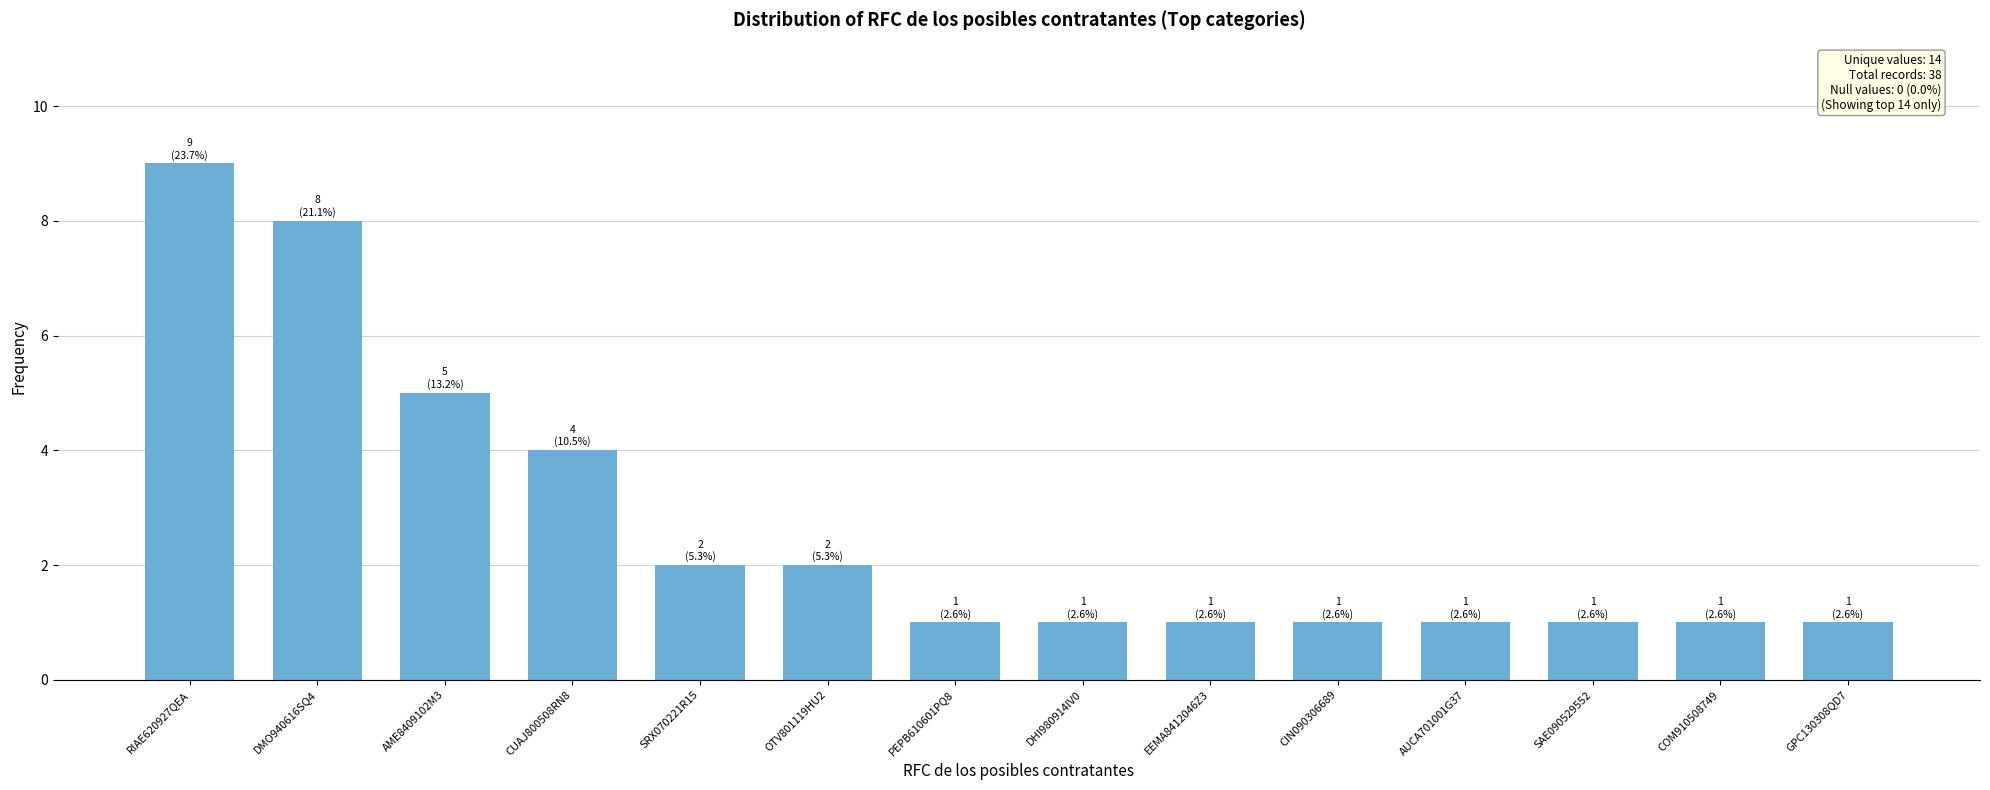

What is the value of the 11th bar from the left?

1